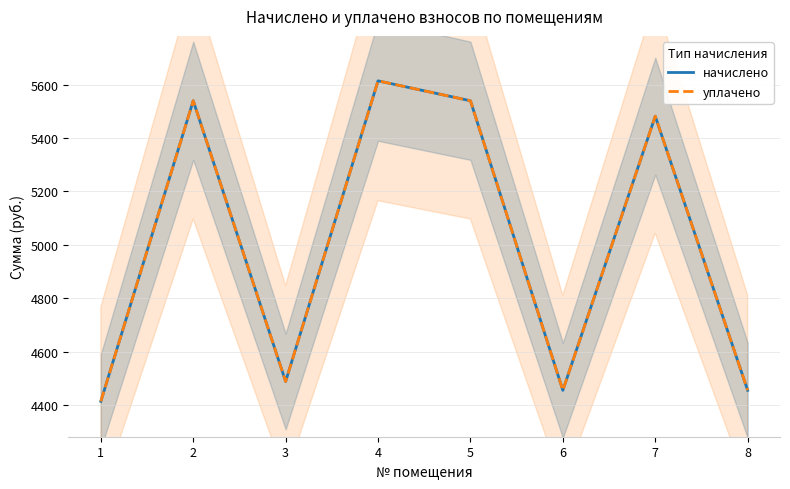

Reading left to right, extract all data points from this chart.

начислено: 4413.2	5539.3	4487.8	5613.8	5539.3	4454.6	5481.4	4454.6
уплачено: 4413.2	5539.3	4487.8	5613.8	5539.3	4454.6	5481.4	4454.6